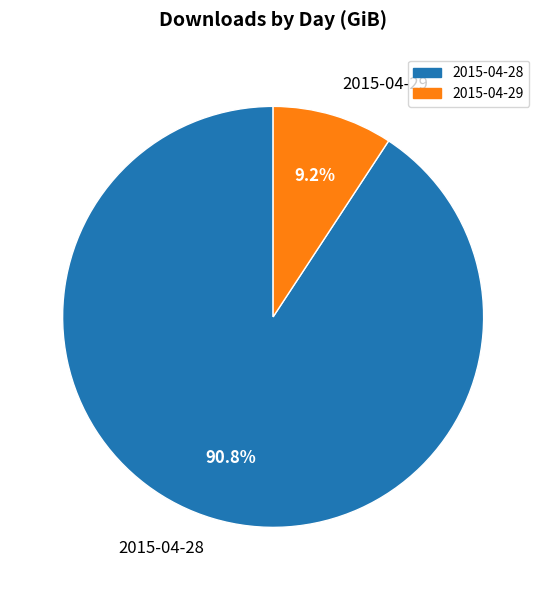

What percentage is NOT represented by 2015-04-29?

90.8%